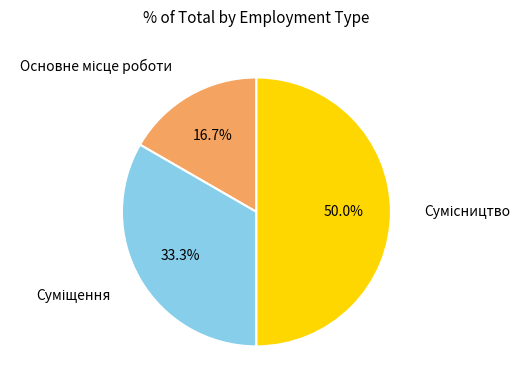

Count the number of slices in the pie.

3